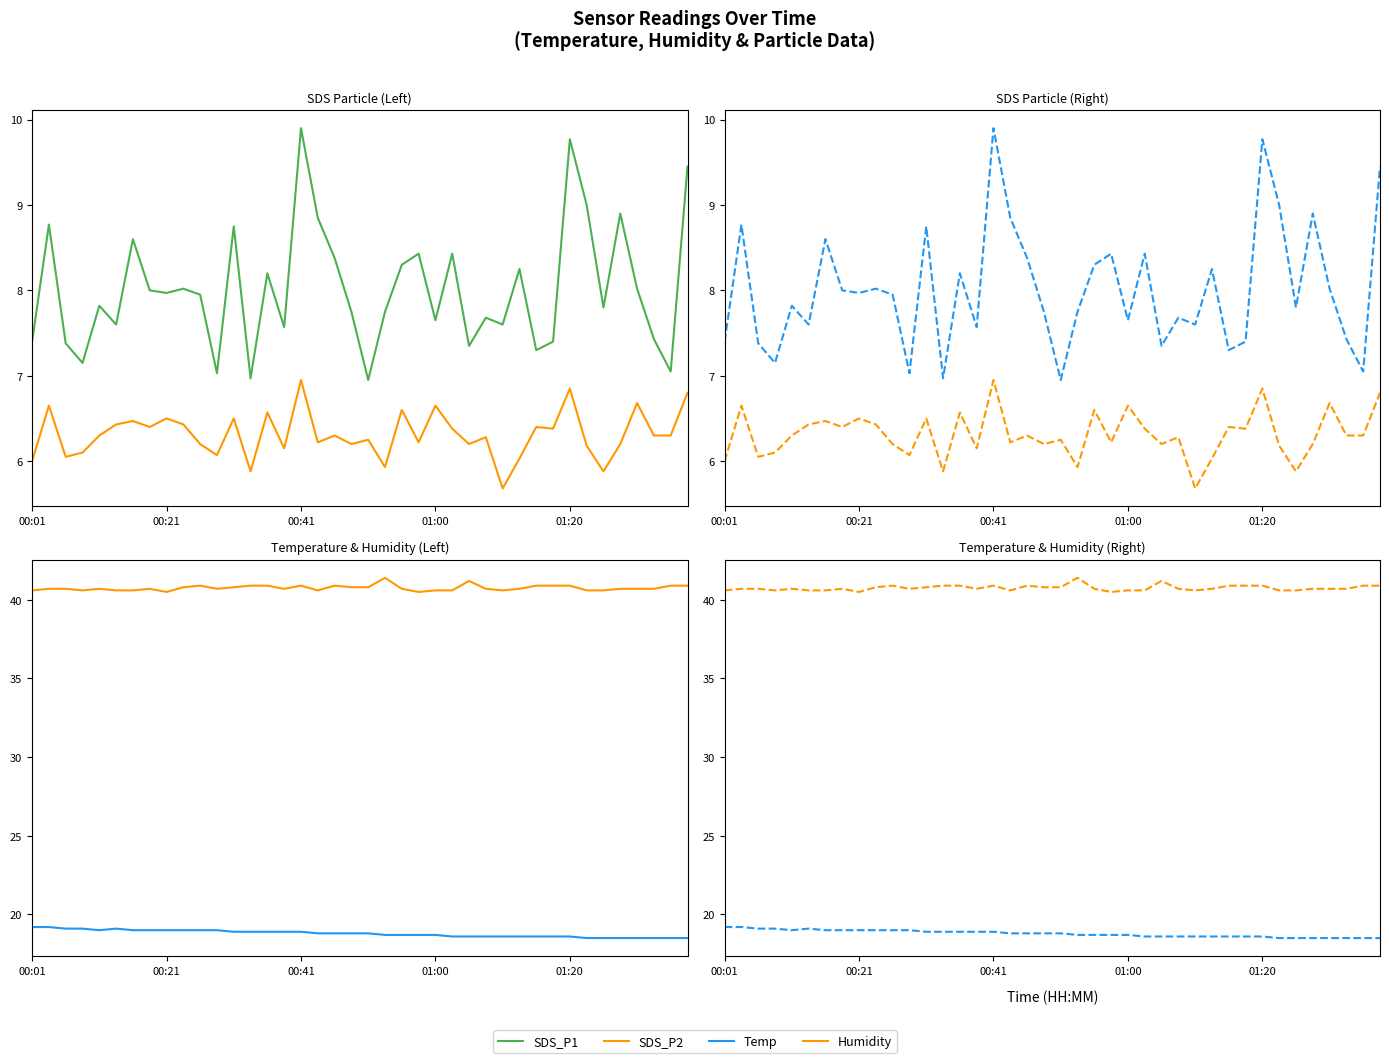

What is the value of the SDS_P1 point at the 26th from the left?

8.4